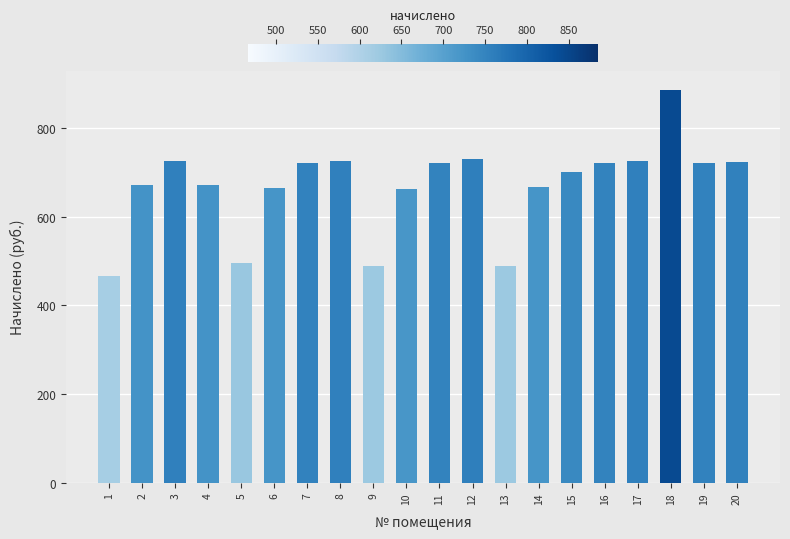

What is the minimum value shown in the chart?

465.9